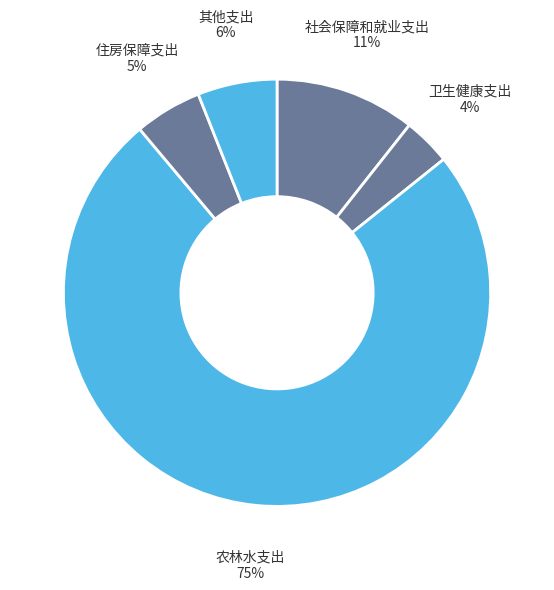

To the nearest percent, what is the average slice percentage?

20%